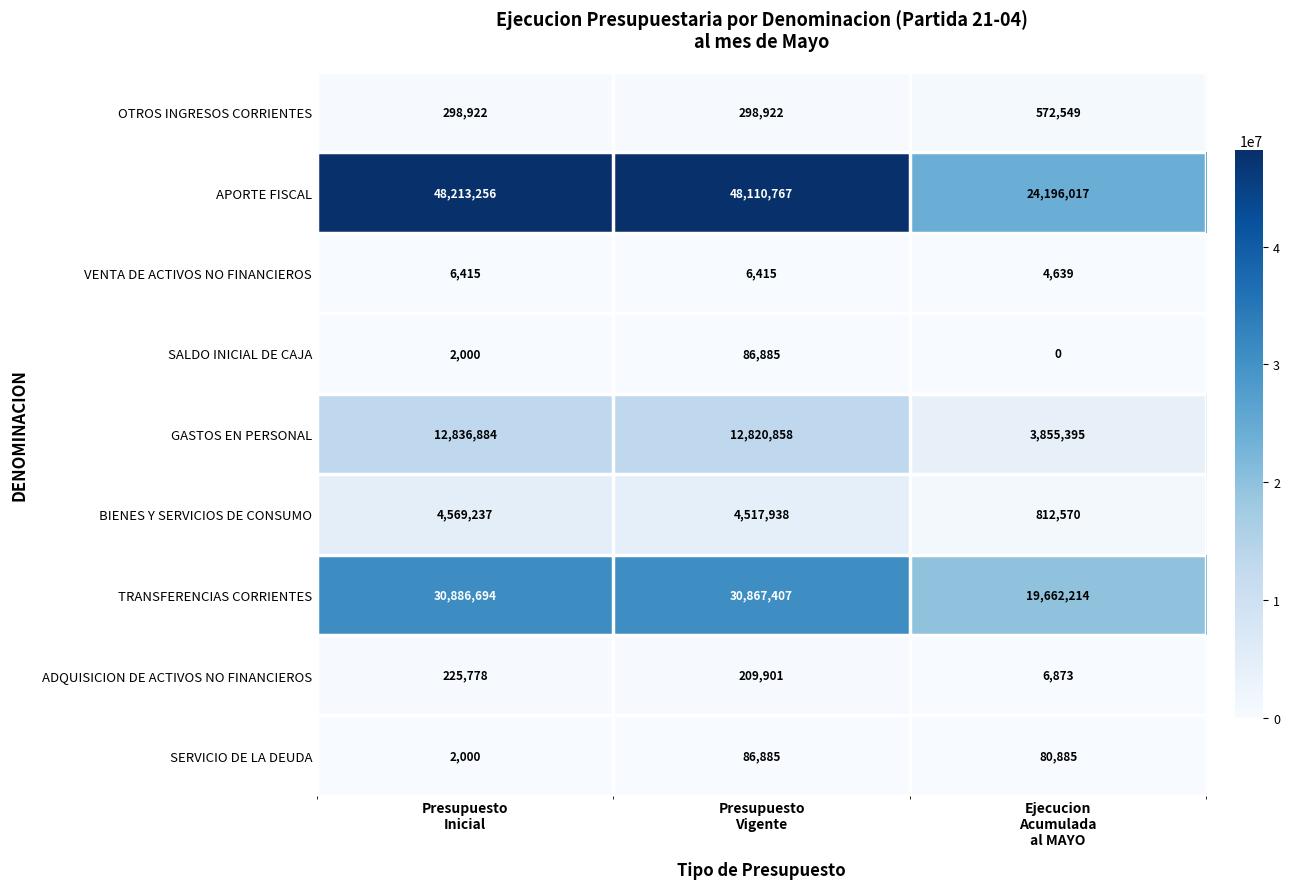

What is the spread (max minus min) of values at Presupuesto
Vigente?

48104352